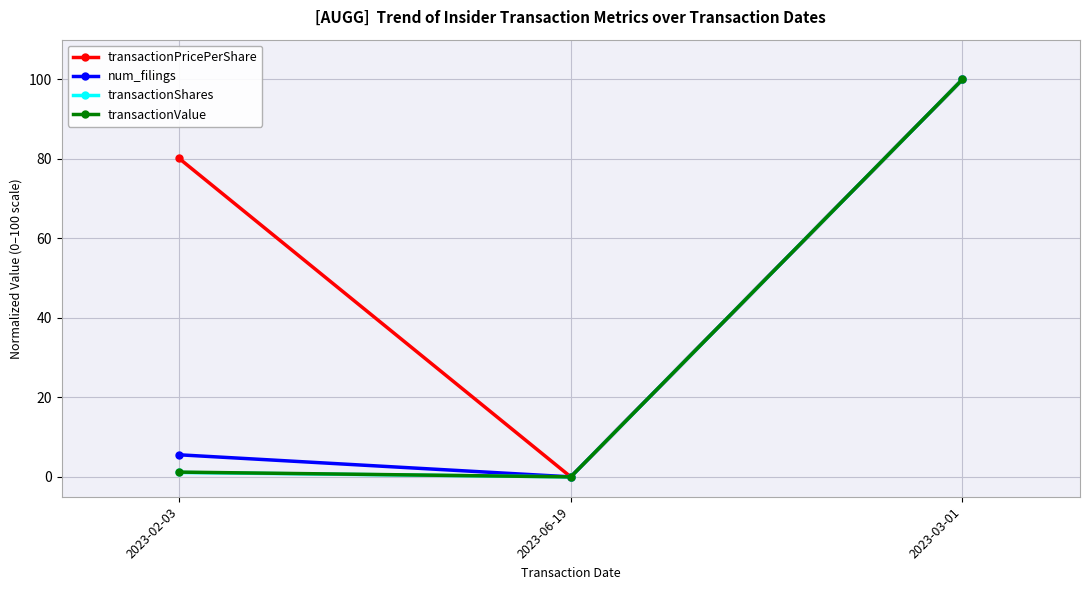

Reading left to right, what are all the values shown in this chart?

transactionPricePerShare: 2023-02-03=80.1	2023-06-19=0.0	2023-03-01=100.0
num_filings: 2023-02-03=5.6	2023-06-19=0.0	2023-03-01=100.0
transactionShares: 2023-02-03=1.1	2023-06-19=0.0	2023-03-01=100.0
transactionValue: 2023-02-03=1.2	2023-06-19=0.0	2023-03-01=100.0